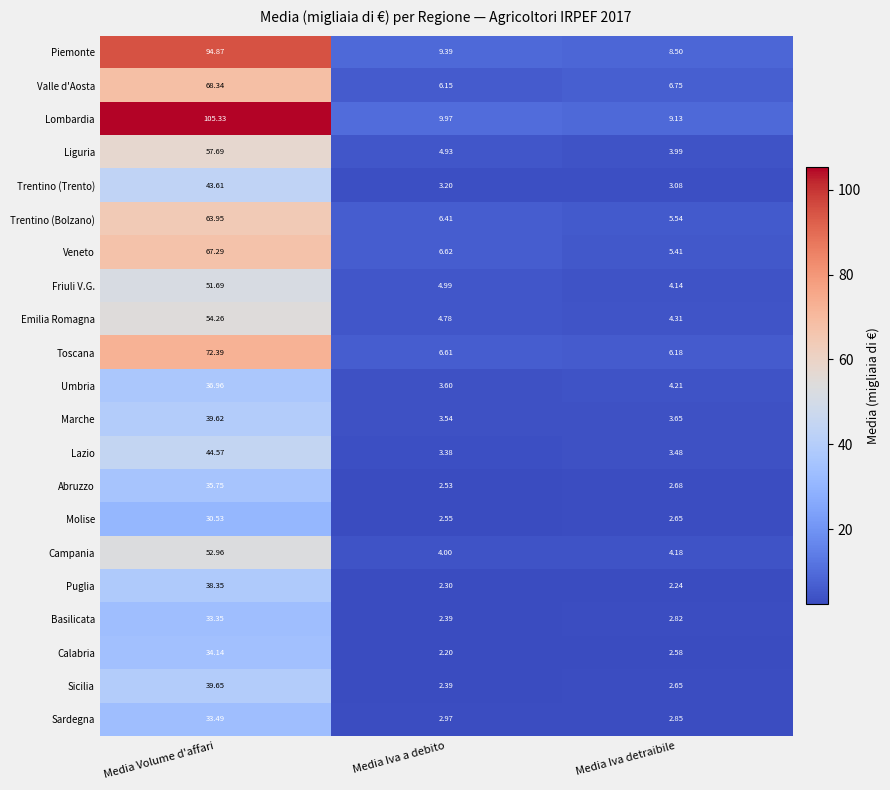

At which label is Abruzzo closest to 19?

Media Iva detraibile